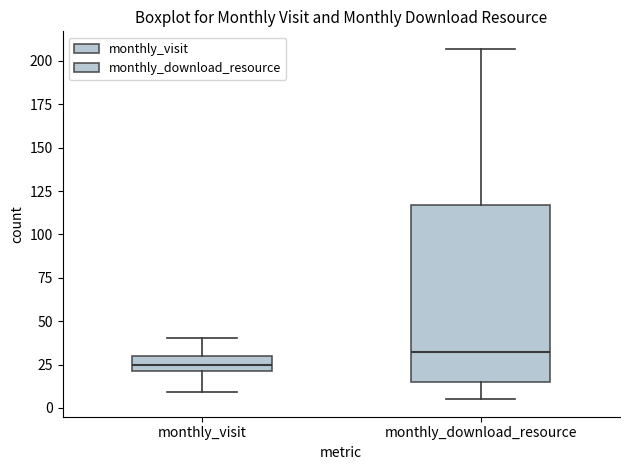

Which box's median line is the highest?

monthly_download_resource